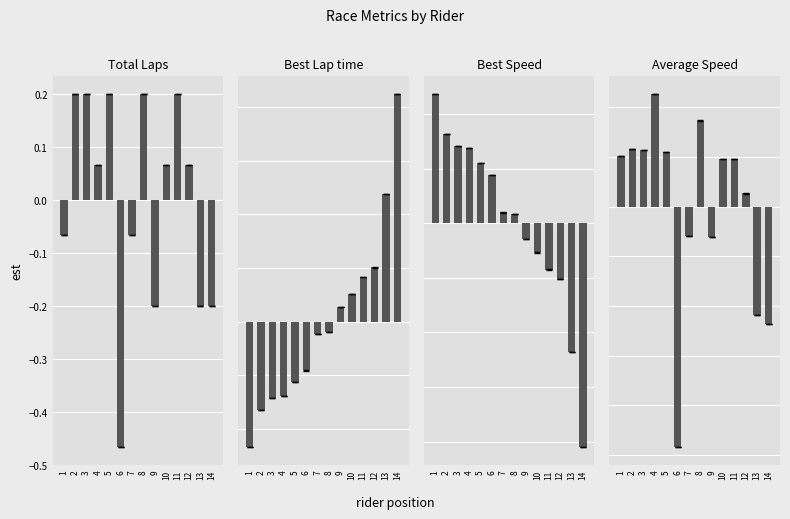

Which series has the largest total across all categories?

Best Lap time